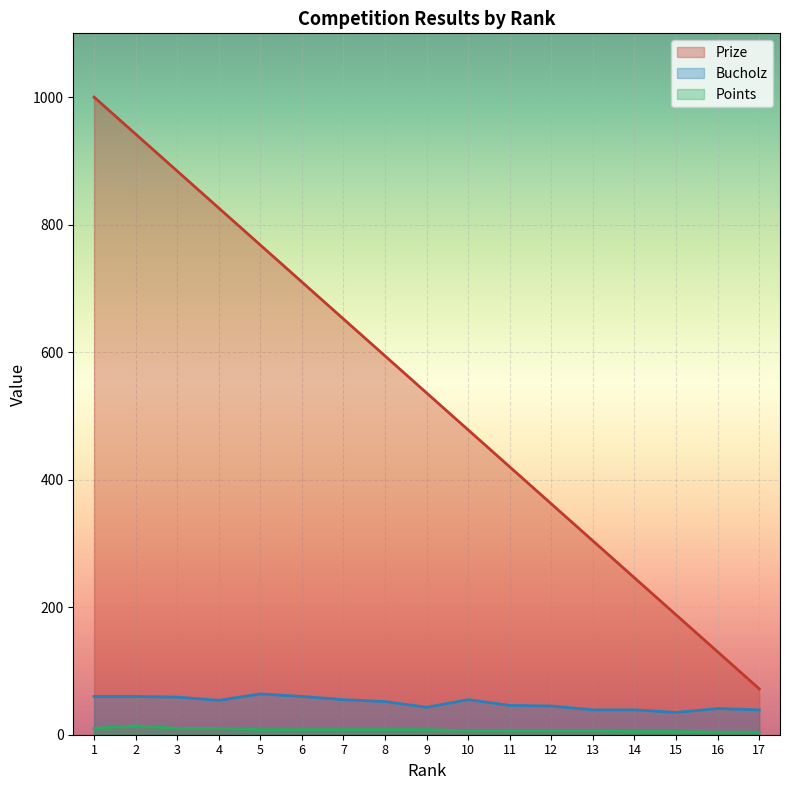

Is it true that Points equals 8 at 15?

False